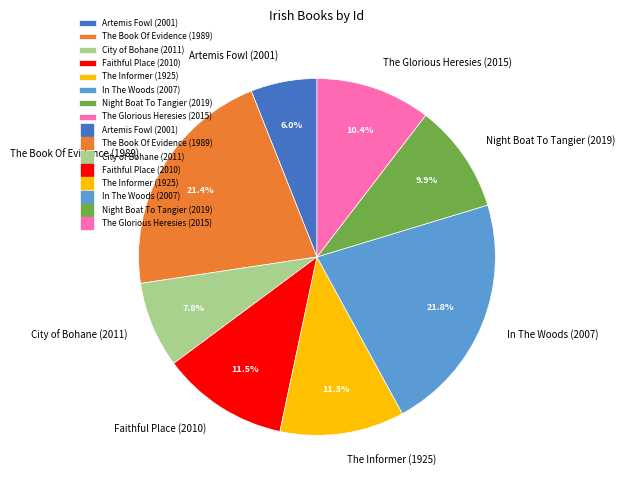

How much of the chart is everything except The Book Of Evidence (1989)?

78.6%